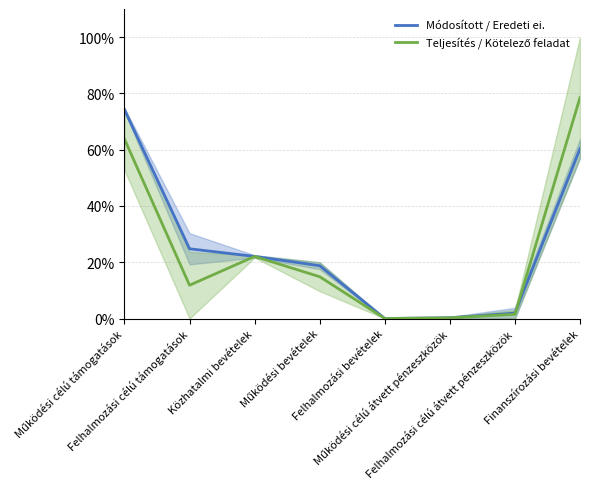

Which series has the largest range (max minus min)?

Teljesítés / Kötelező feladat